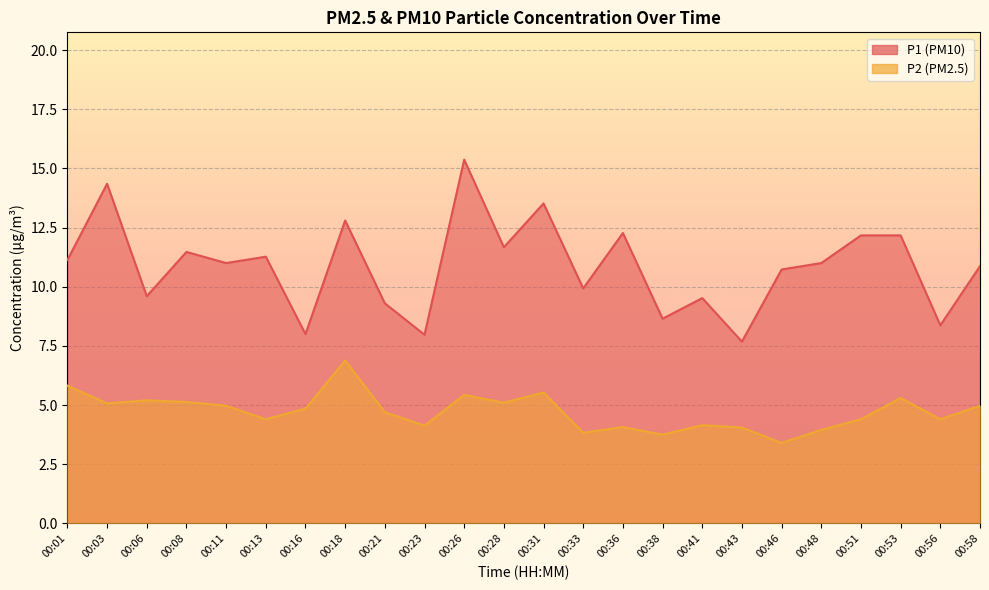

The P2 series shows 1.1 at 00:28. True or false?

False